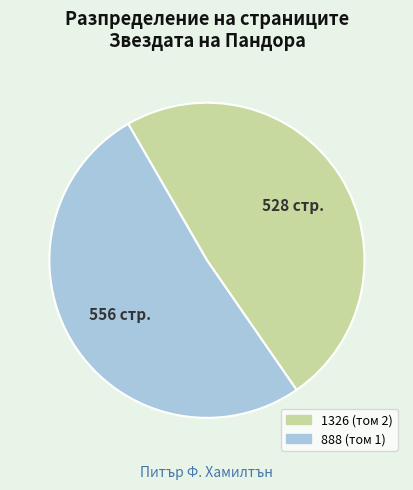

Combined, do 1326 (том 2) and 888 (том 1) account for over 50%?

Yes